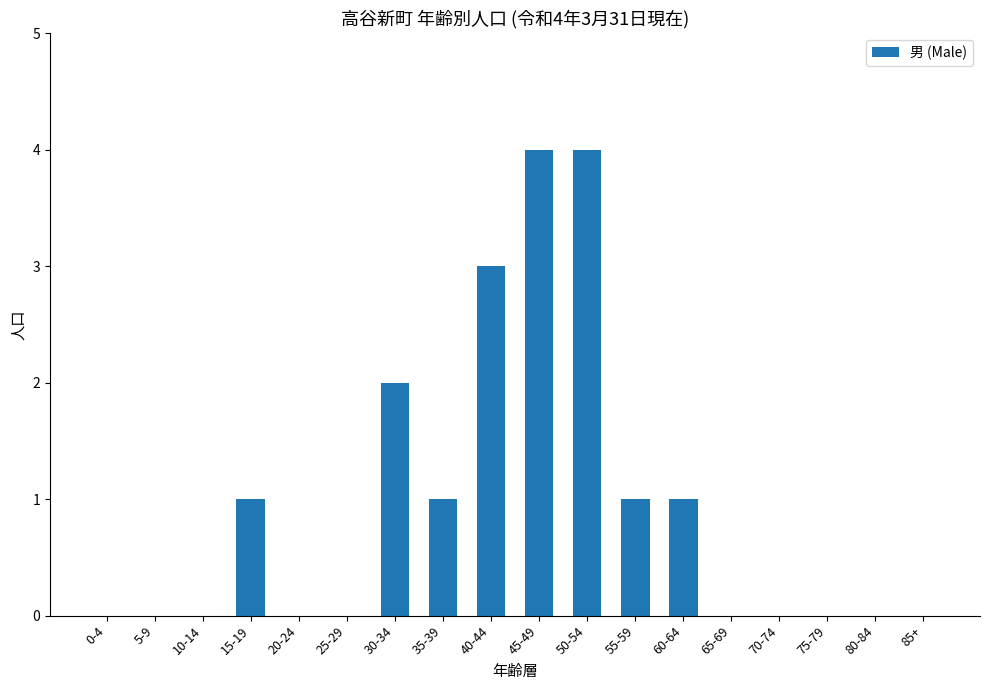

Is it true that the value at 45-49 is 4?

True